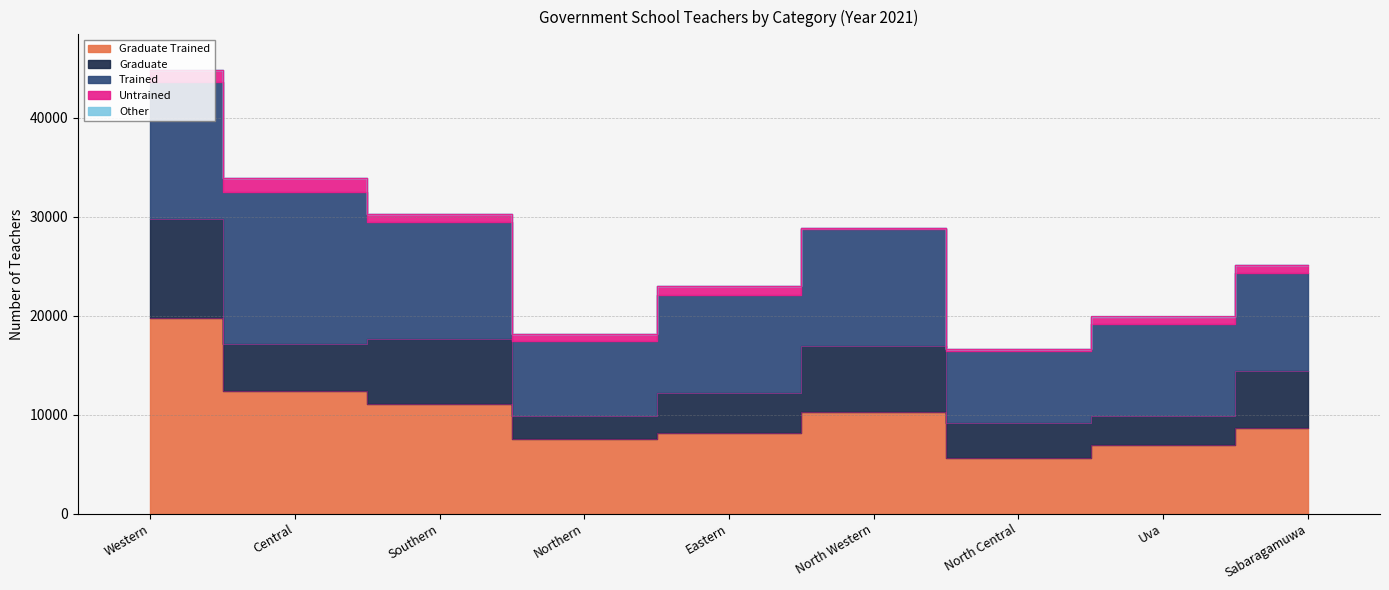

Reading left to right, list all the values displayed in this chart.

Graduate Trained: 19735	12427	11069	7564	8162	10264	5625	6884	8641
Graduate: 10096	4700	6613	2269	3988	6638	3541	2996	5786
Trained: 13837	15405	11759	7567	9960	11838	7321	9280	9871
Untrained: 1159	1375	856	793	863	105	186	757	806
Other: 42	66	16	12	39	27	18	63	35